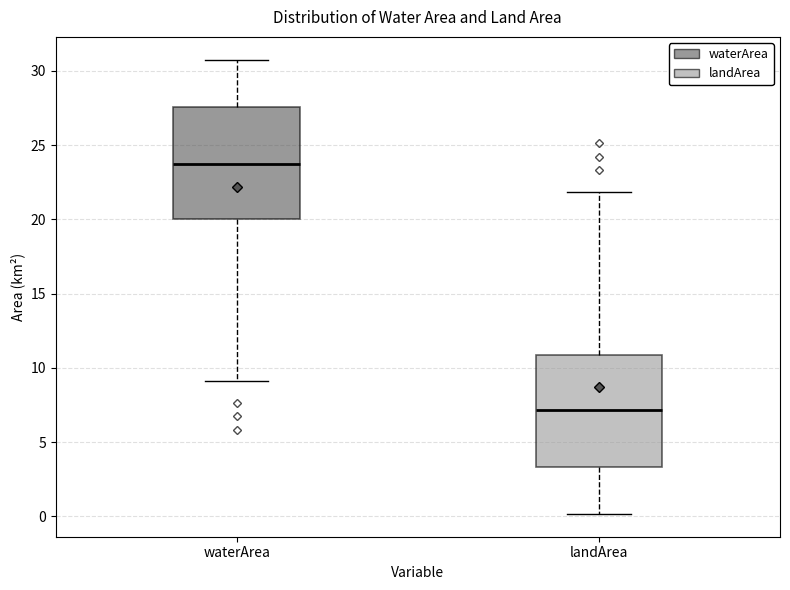

Reading left to right, transcribe this box plot: for each box, give where its median line is, the range the box spans, and where its two whiskers end, as read against the y-axis. The values are not printed on the chart, so give them approximately, as read against the axis.

waterArea: median 24.0, box 20.0 to 27.5, whiskers 9.0 to 31.0
landArea: median 7.0, box 3.5 to 11.0, whiskers 0.0 to 22.0